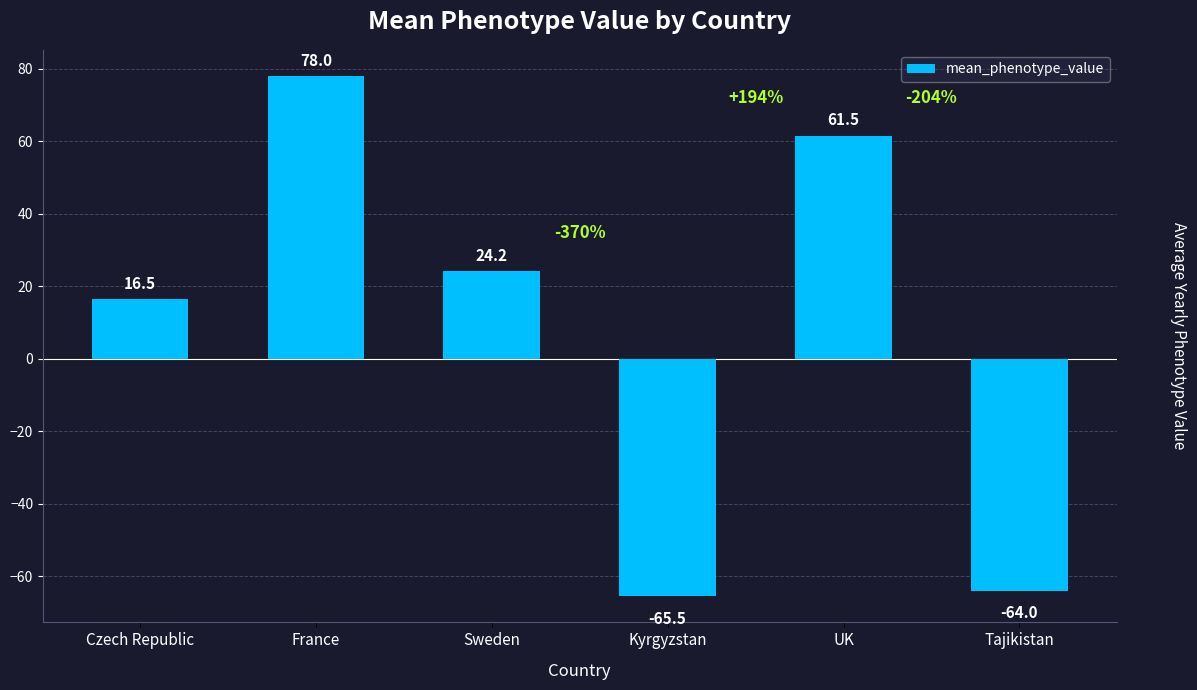

List the labels in order of value, smallest first.

Kyrgyzstan, Tajikistan, Czech Republic, Sweden, UK, France